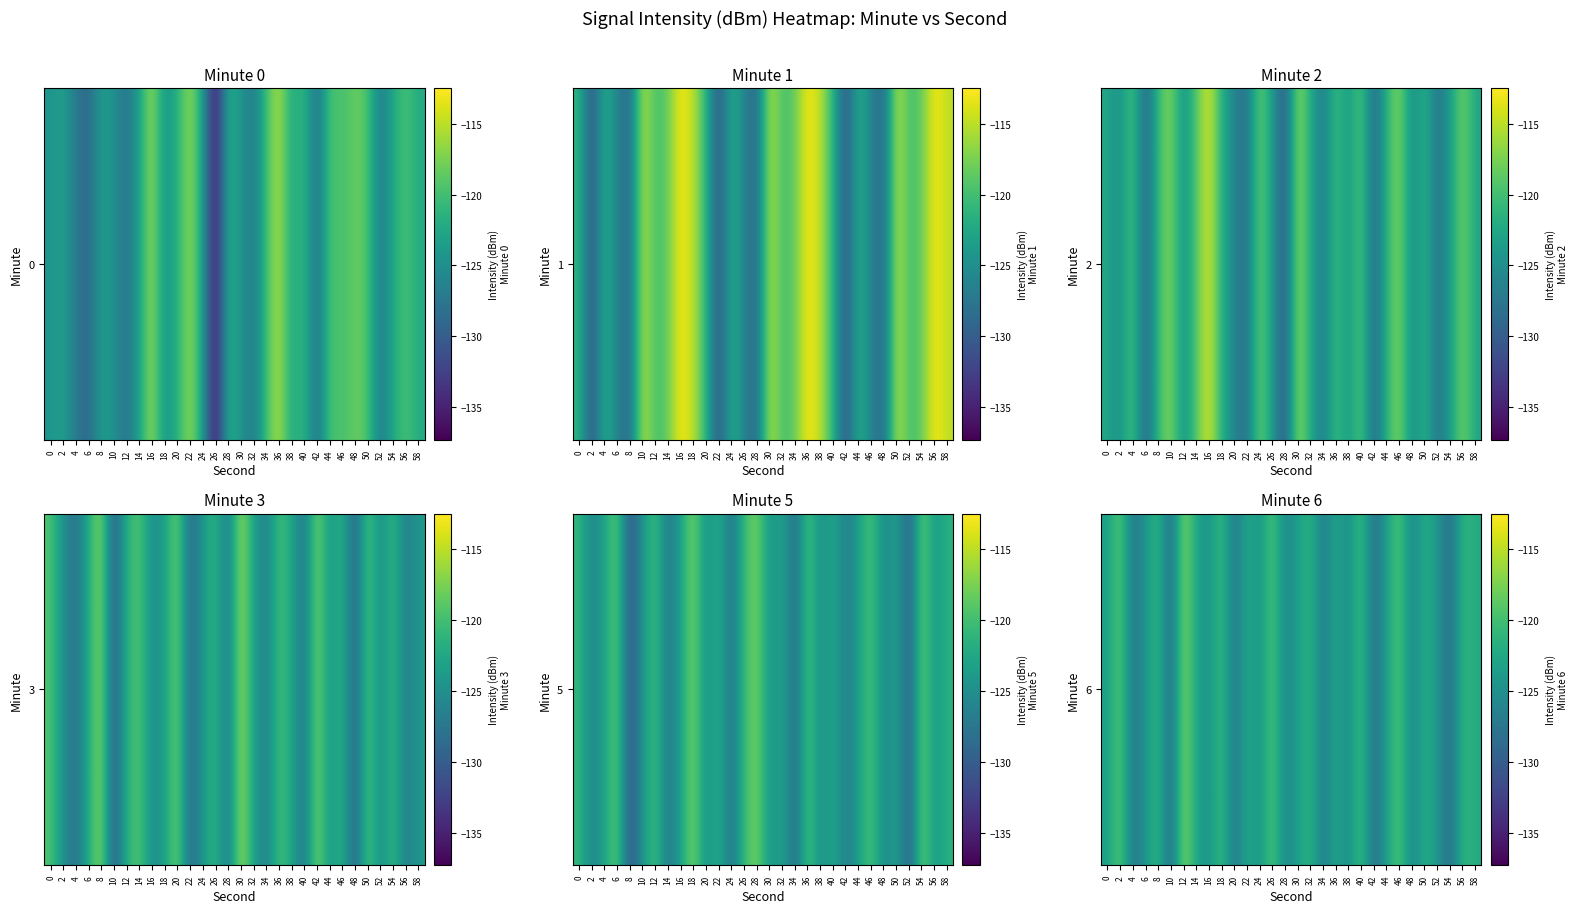

Reading left to right, list all the values displayed in this chart.

-123.6	-118.2	-127.9	-124.5	-120.3	-129.7	-116.4	-122.8	-125.1	-119.5	-128.3	-121.7	-124.9	-118.6	-126.2	-123.4	-120.8	-127.5	-122.1	-125.7	-119.3	-128.9	-123.2	-118.8	-126.4	-121.6	-124.0	-129.1	-120.5	-122.3